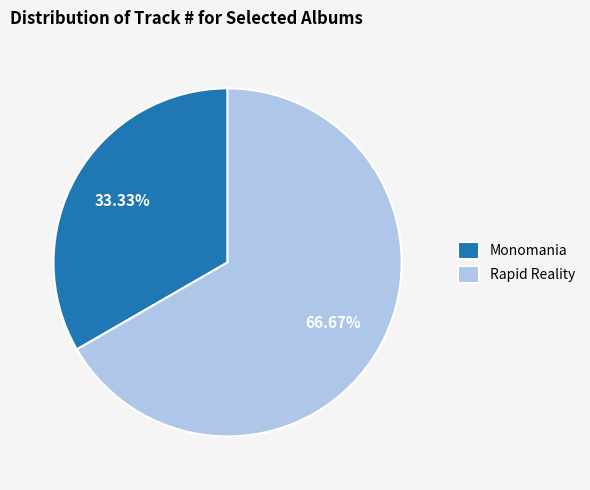

To the nearest percent, what is the combined percentage of Monomania and Rapid Reality?

100%